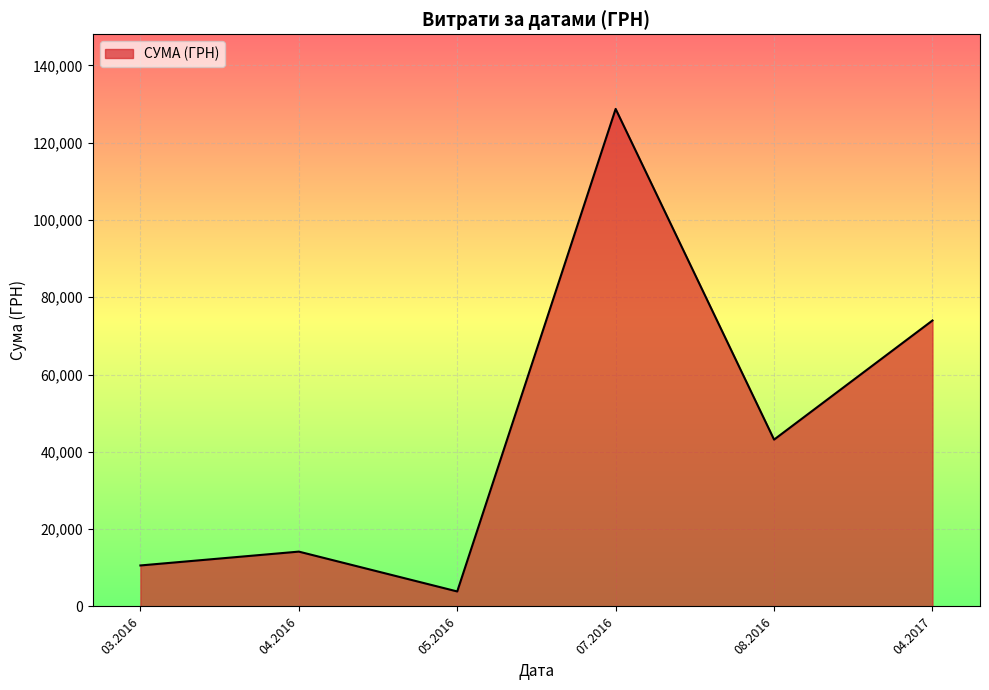

True or false: there are more than 0 points higher than both neighbors.

True